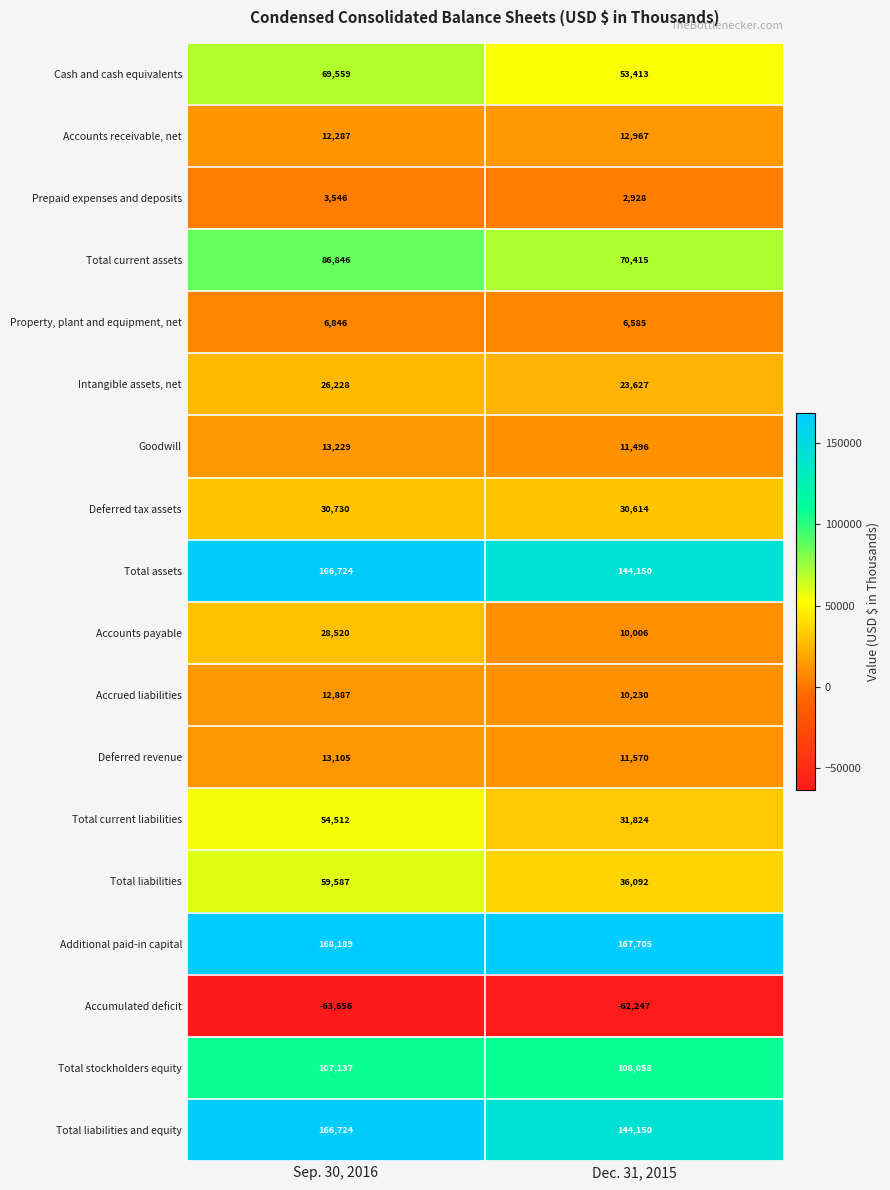

What is the difference between the Cash and cash equivalents values at Dec. 31, 2015 and Sep. 30, 2016?

16146